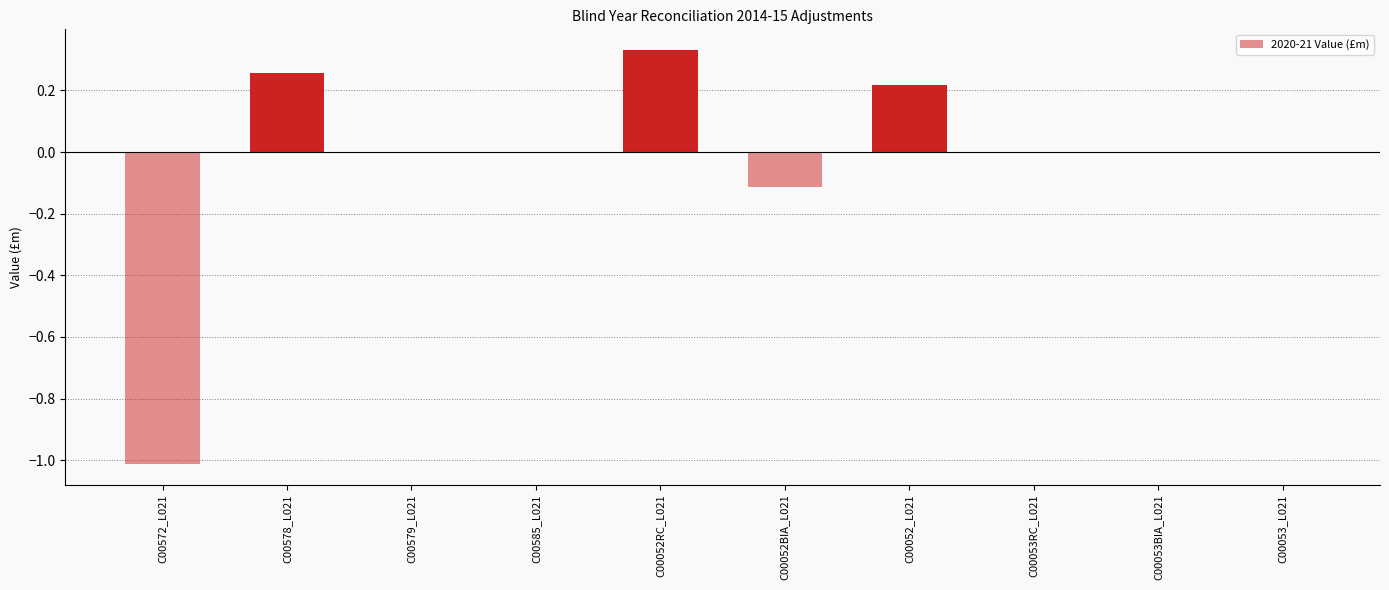

Is it true that the value at C00572_L021 is -1.0?

True